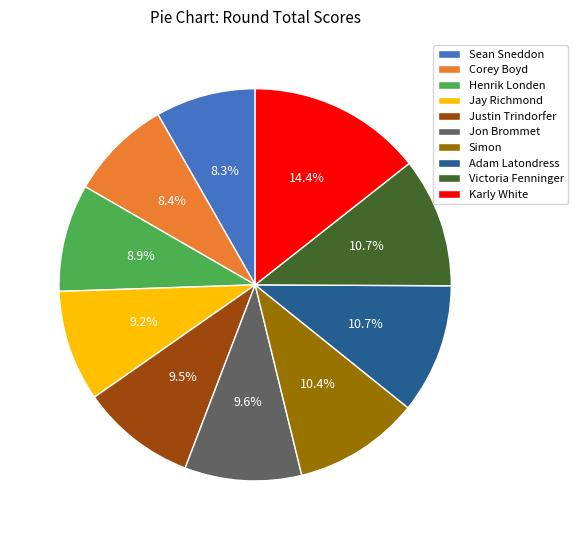

Do Justin Trindorfer and Victoria Fenninger together represent more than half of the pie?

No